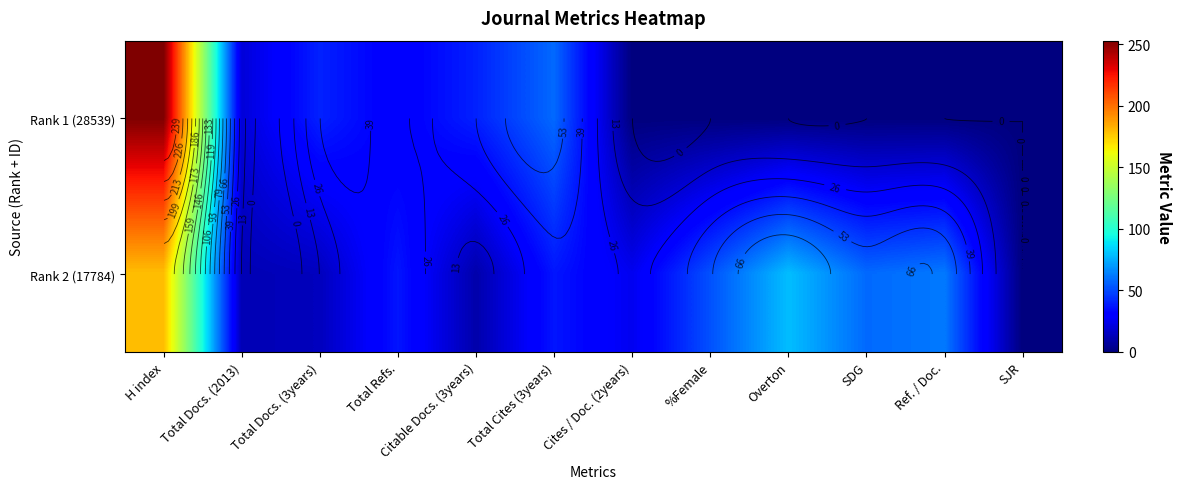

Which has a higher value, Citable Docs. (3years) or Ref. / Doc.?

Citable Docs. (3years)